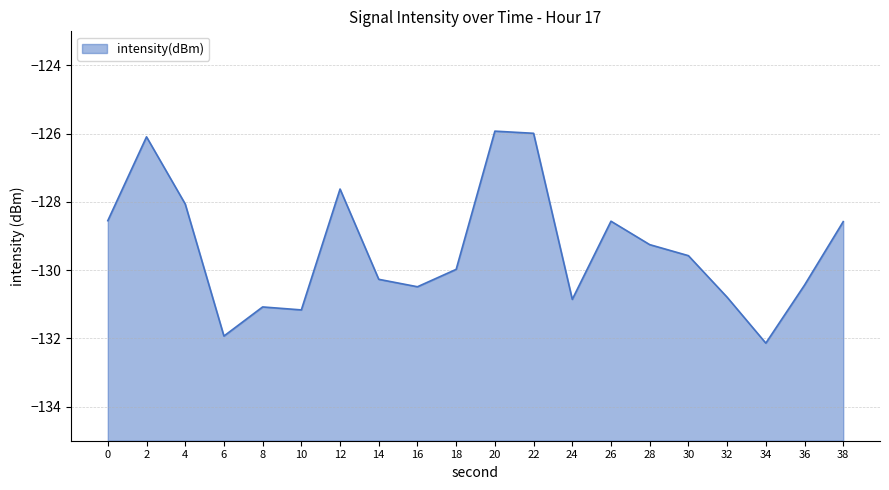

What is the minimum value shown in the chart?

-132.1